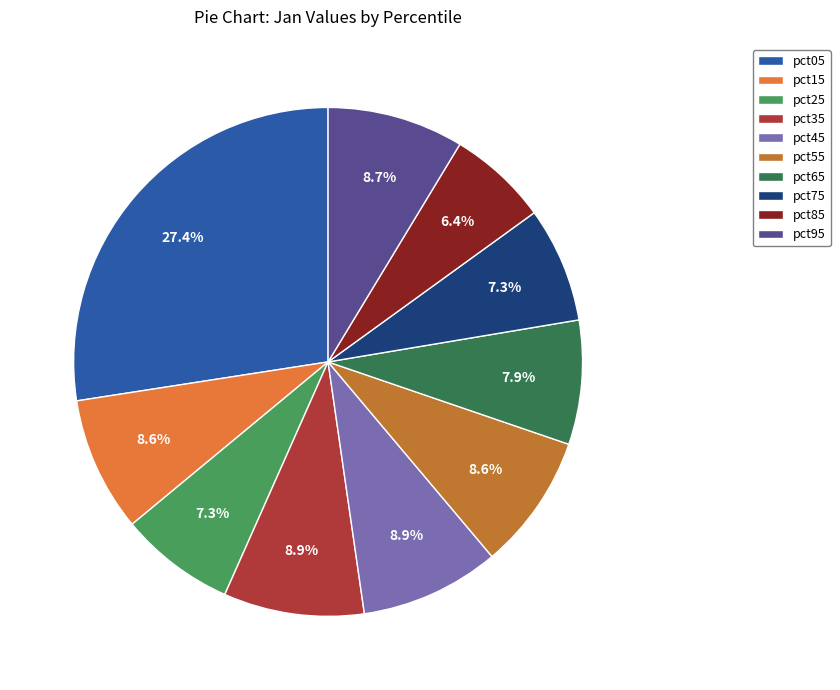

Which category has the smallest portion of the pie?

pct85